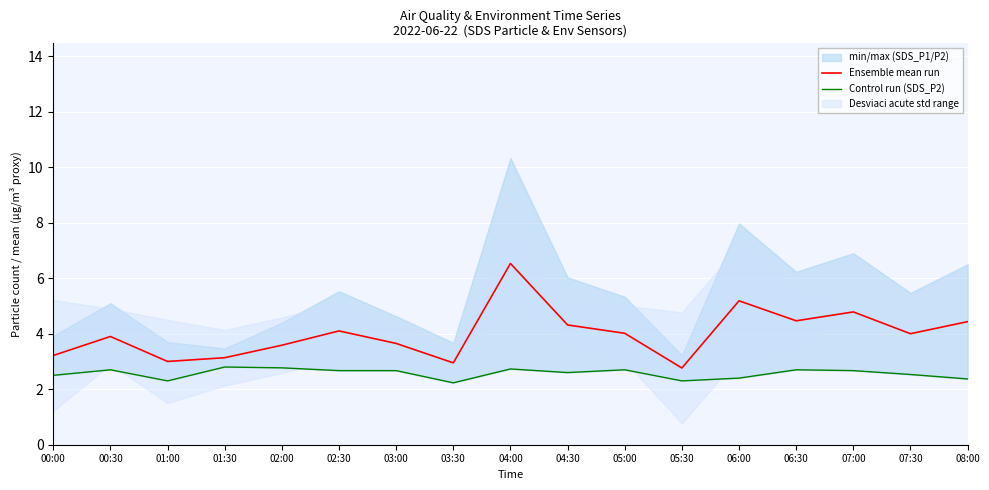

What is the difference between the maximum and minimum values in the Ensemble mean run series?

3.8